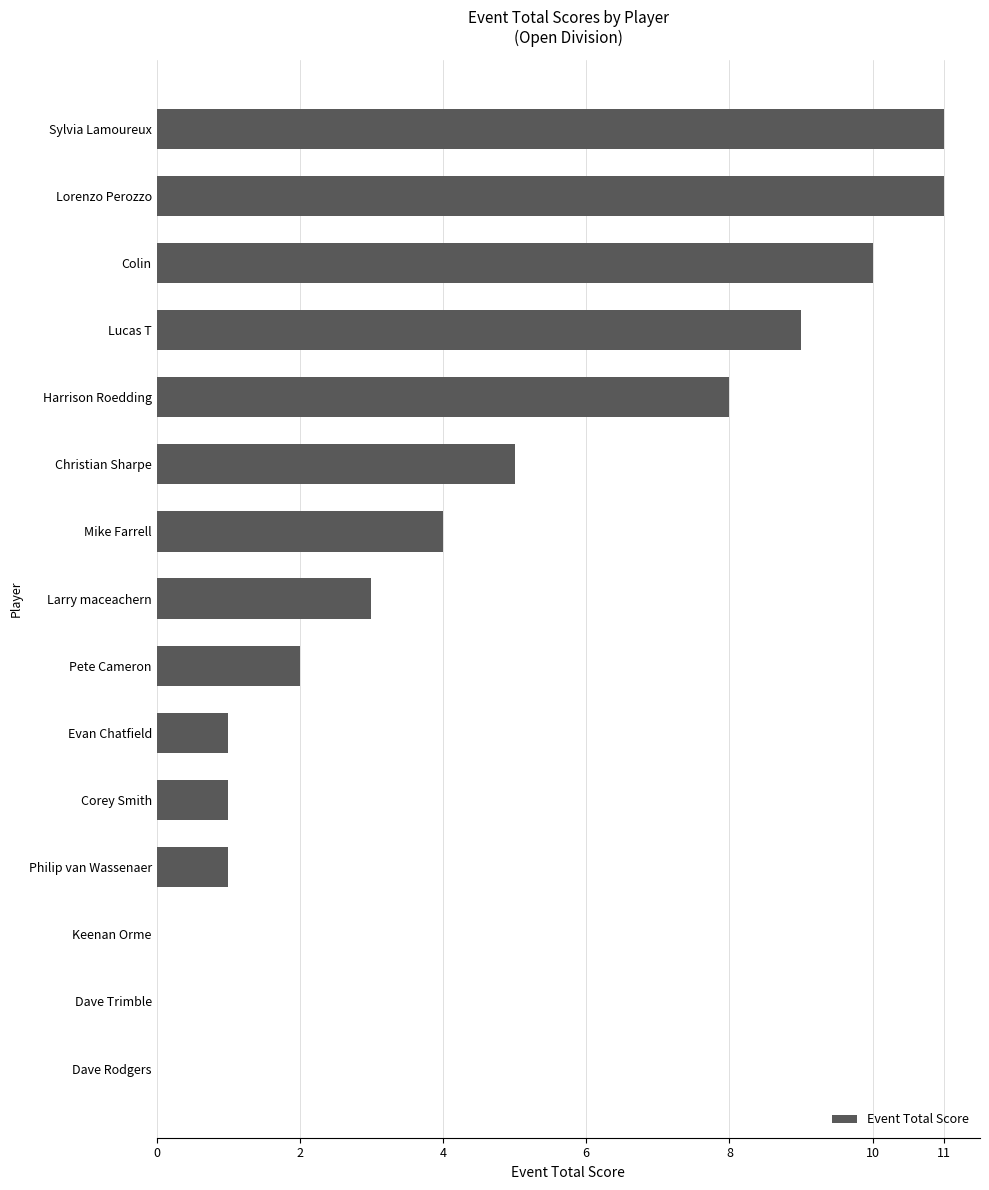

Approximately how many times larger is the value at Harrison Roedding compared to Colin?

0.8